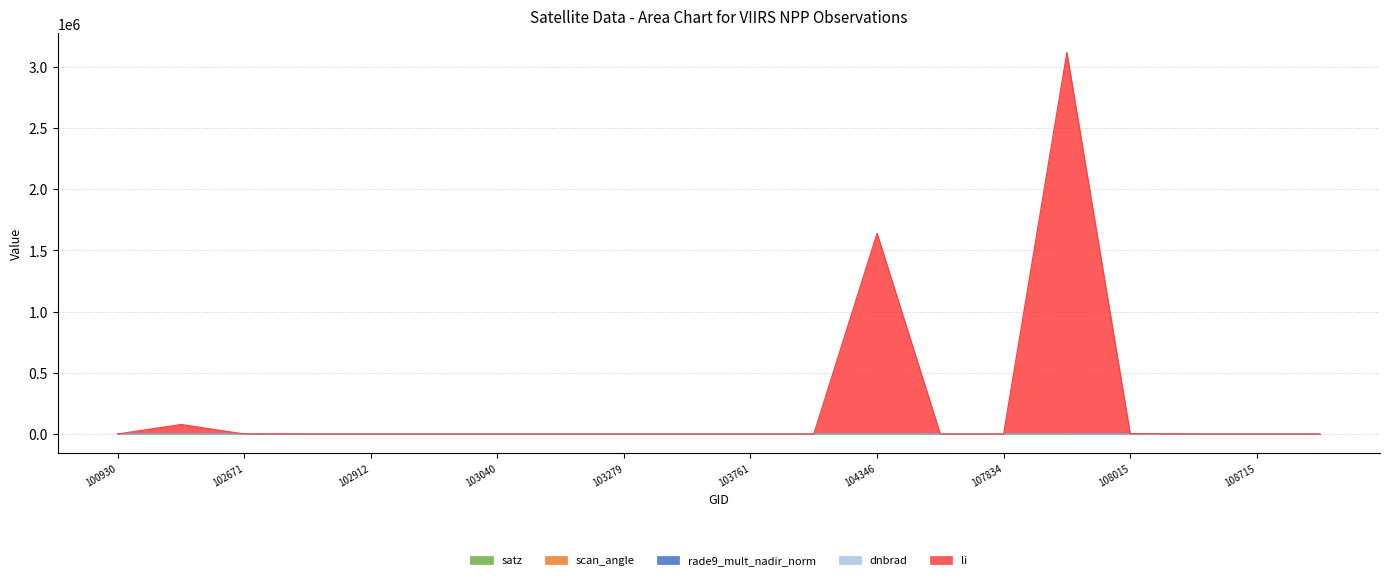

Between 102912 and 104355, which series saw the biggest shift?

li